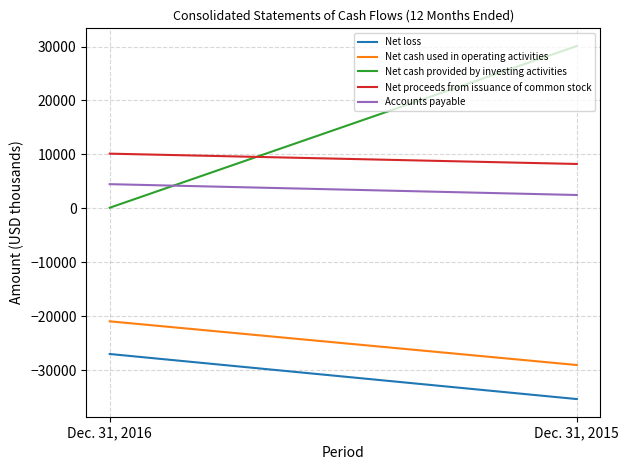

What is the approximate value of Net cash used in operating activities at Dec. 31, 2016, to the nearest 10?

-20960